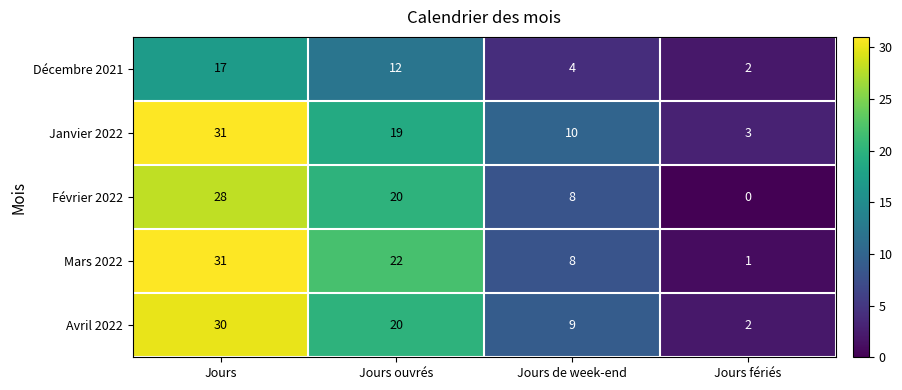

How many Janvier 2022 values are between 10 and 31?

3